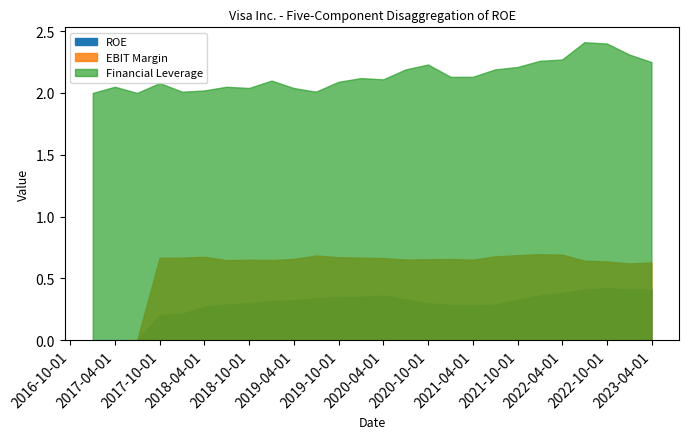

Is the value of EBIT Margin at 2020-03-31 greater than the value of ROE at 2019-09-30?

Yes